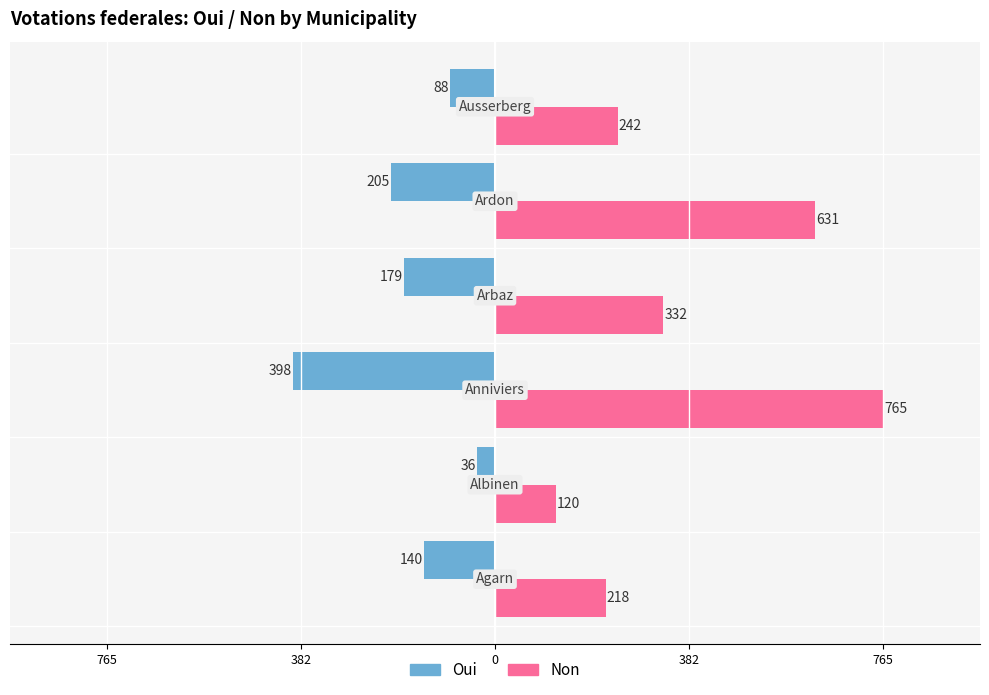

What are all the series names shown in the legend?

Oui, Non